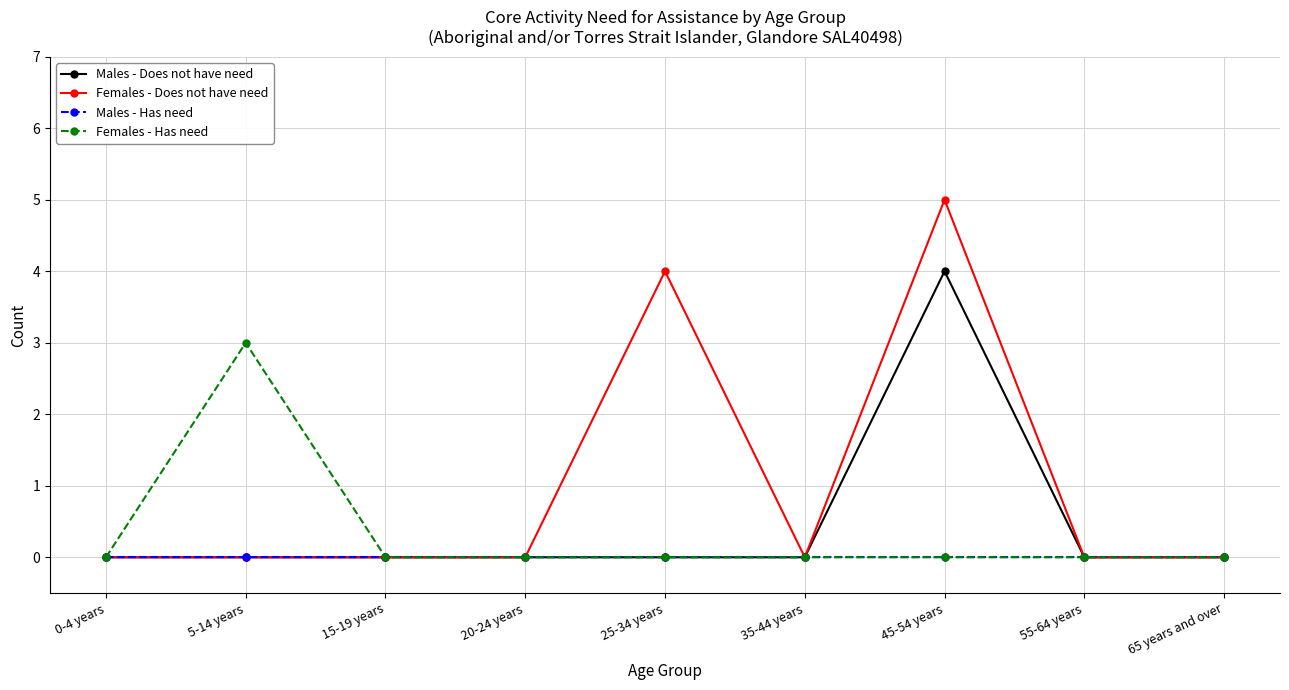

Is it true that Females - Has need equals 0 at 55-64 years?

True